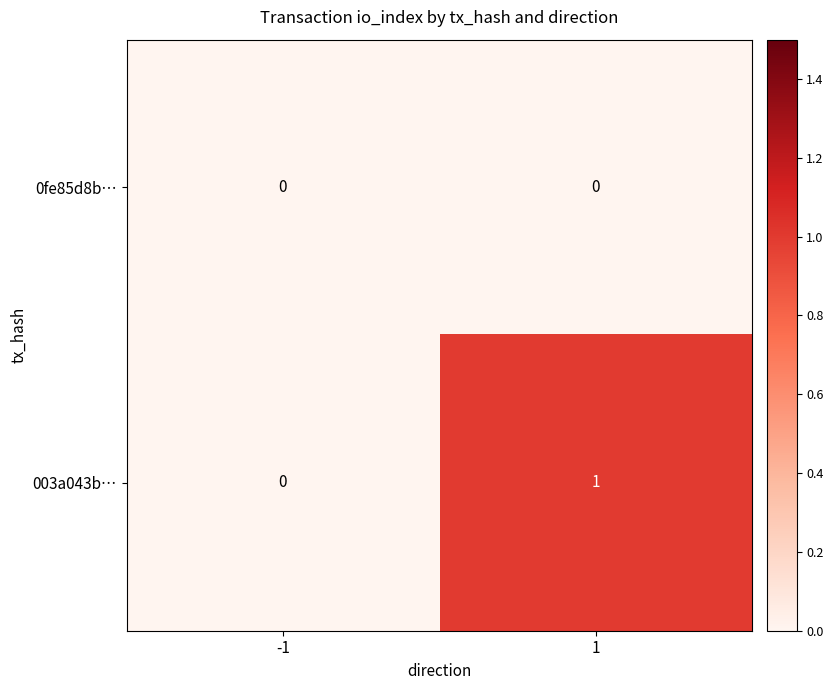

Reading left to right, what are all the values shown in this chart?

0fe85d8b…: 0	0
003a043b…: 0	1